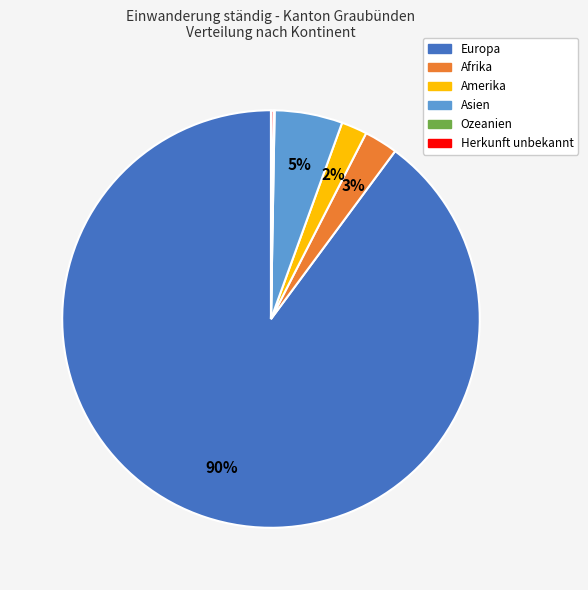

To the nearest percent, what percentage of the pie is Asien?

5%